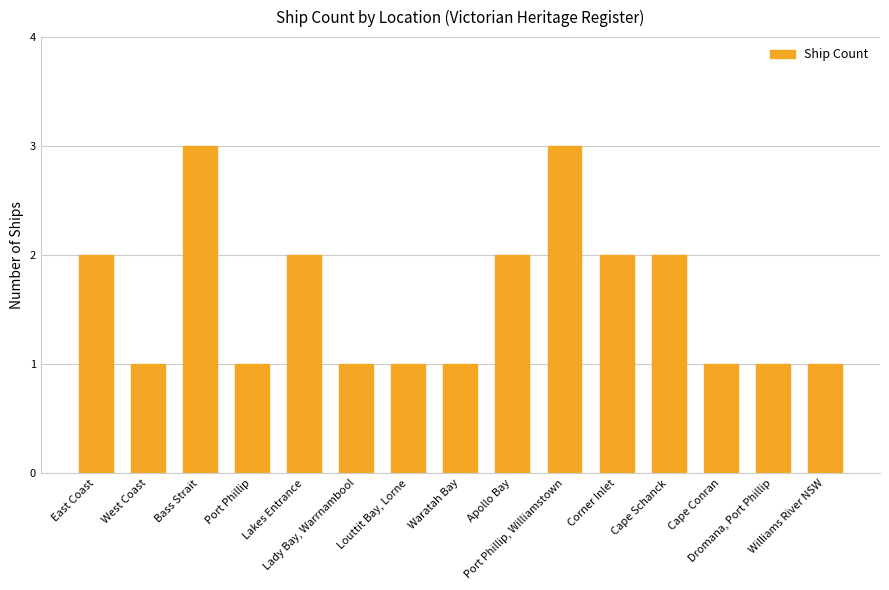

Between East Coast and Louttit Bay, Lorne, which is larger?

East Coast